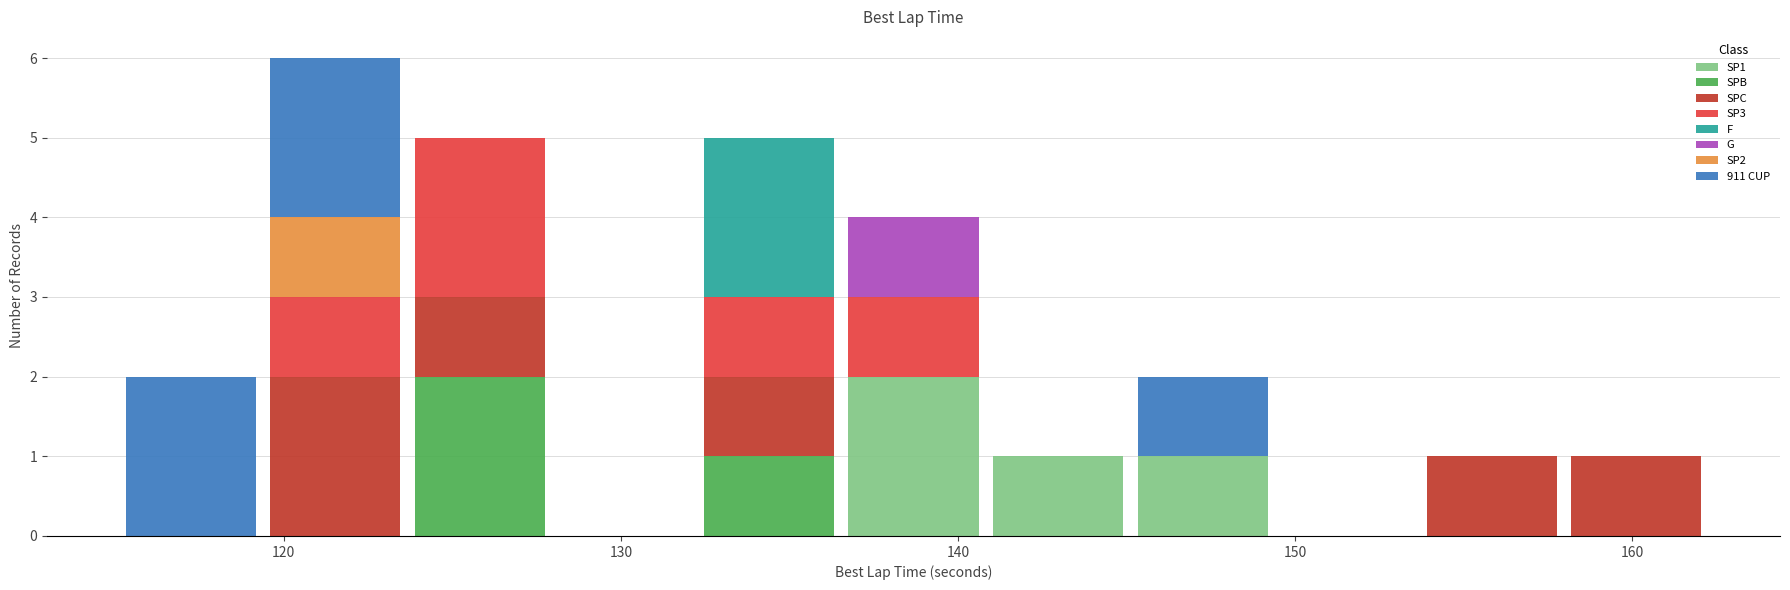

Which range on the x-axis has the tallest stacked bar (by total height)?

119 to 124